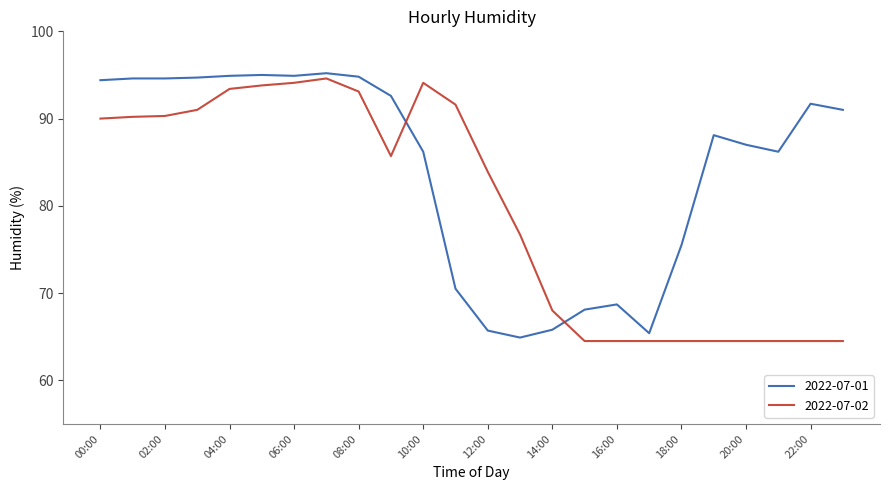

Rank the series by their maximum value, from lowest to highest.

2022-07-02, 2022-07-01